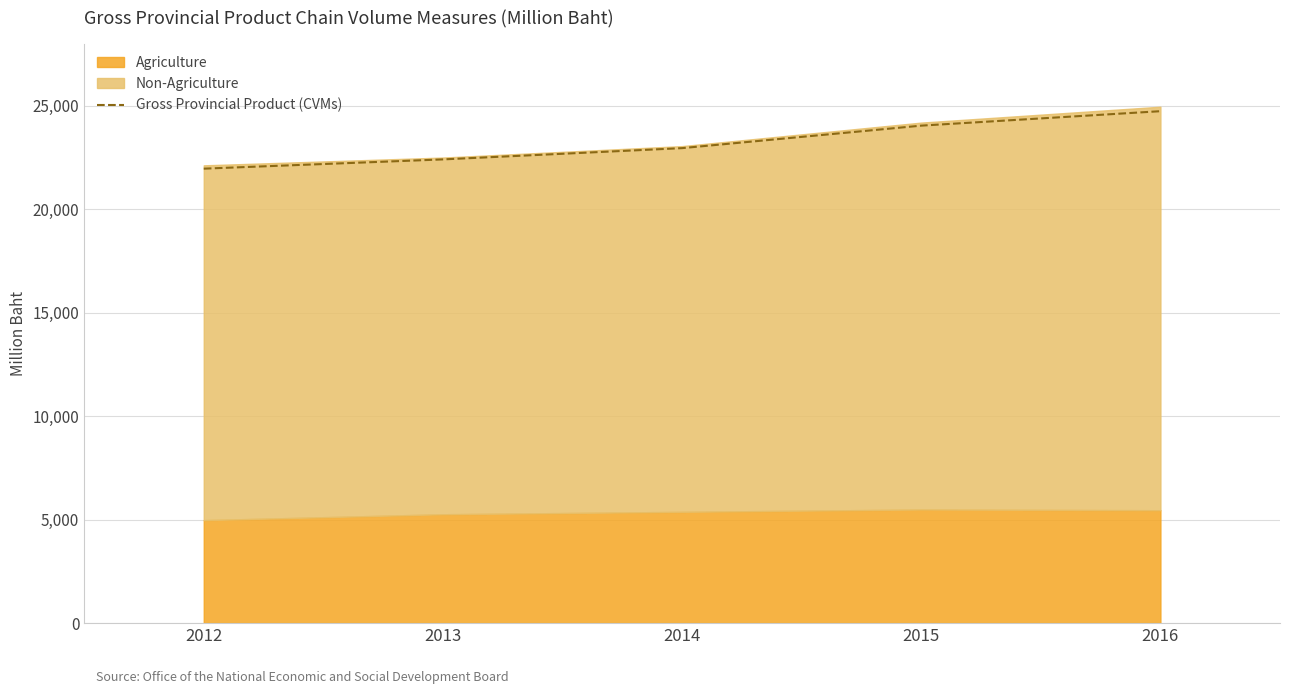

The value of Gross Provincial Product (CVMs) at 2015 is 24036. True or false?

True